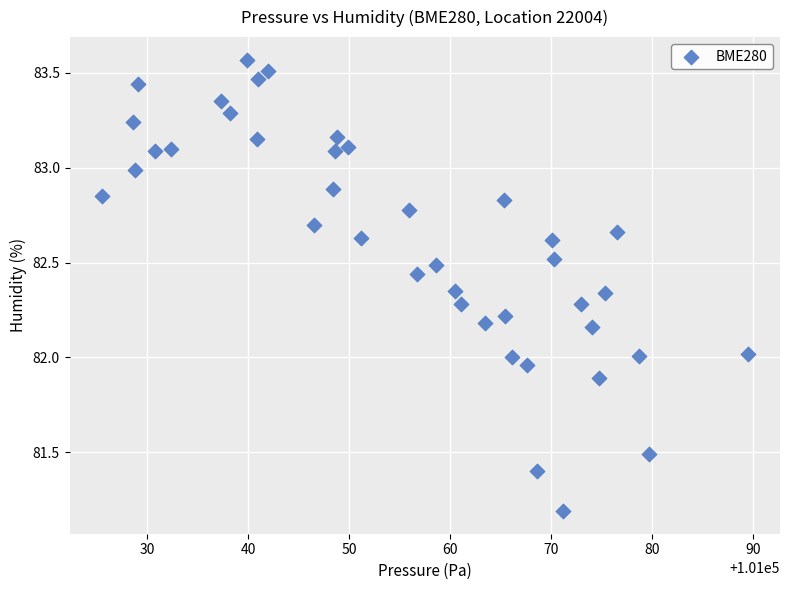

What is the range of Y values (max minus min)?

2.4